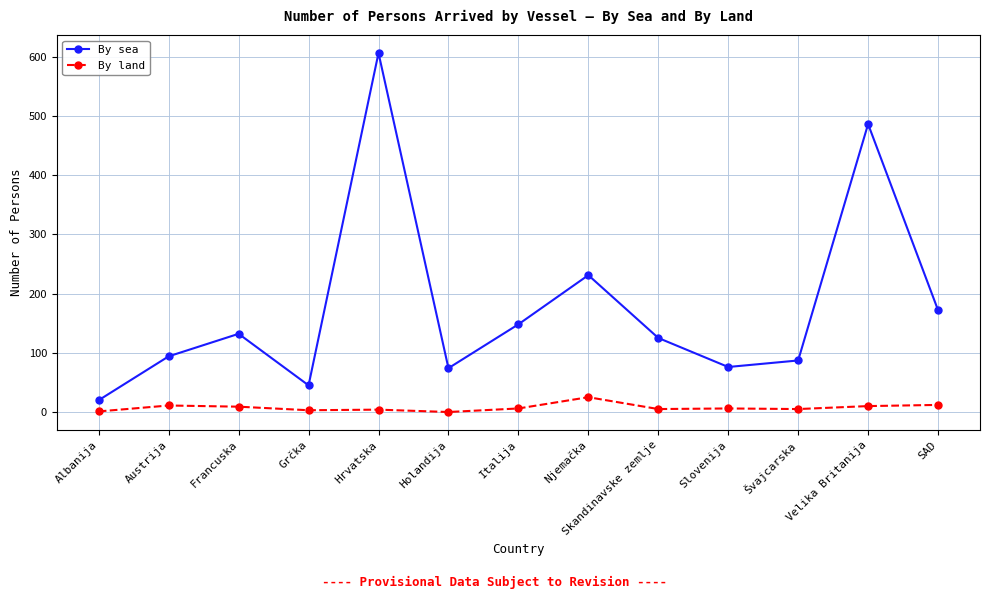

What is the difference between the highest and lowest values at SAD?

160